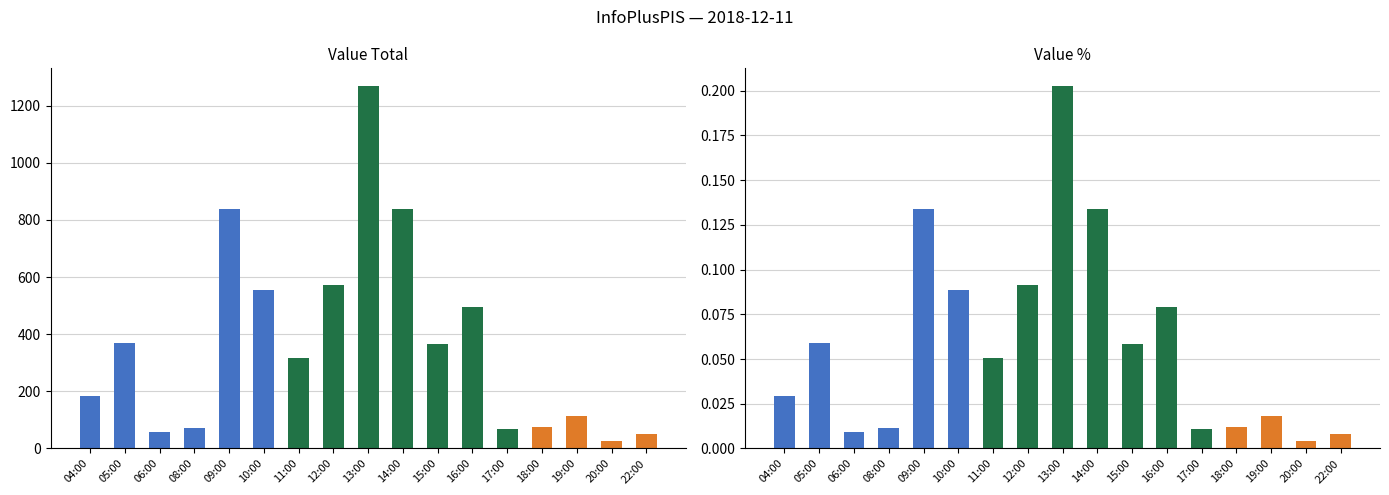

At which label does col_3 % reach its peak?

13:00